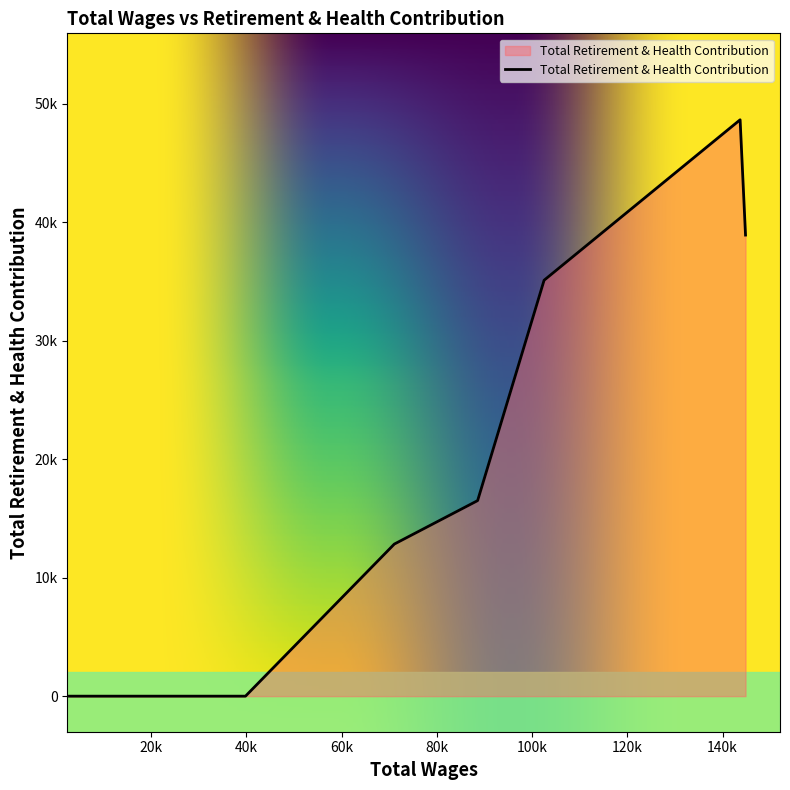

True or false: there are more than 0 points higher than both neighbors.

True